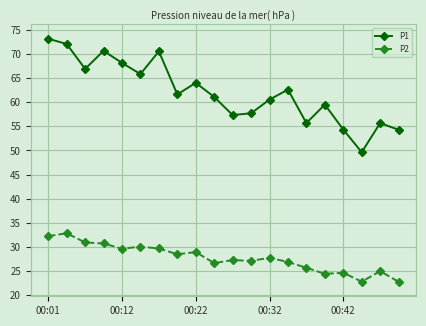

How many interior local peaks does the P1 series have?

6